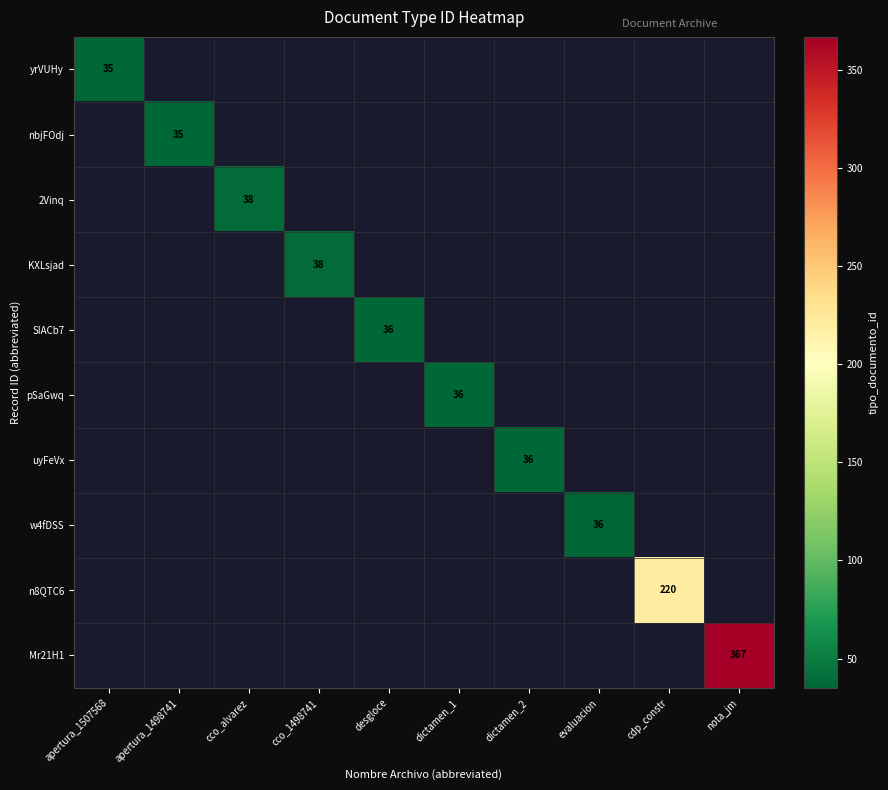

Count the number of categories in the chart.

10